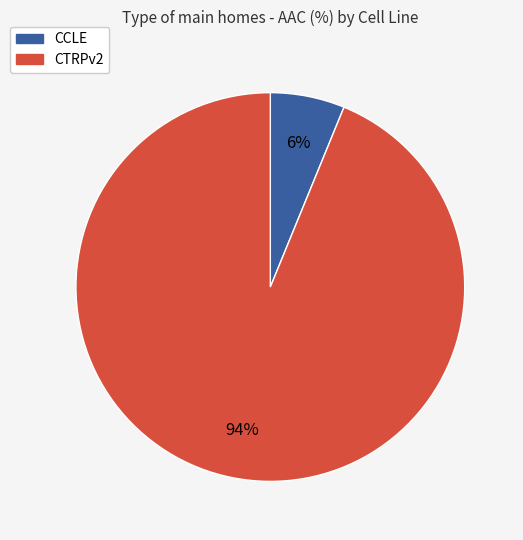

Combined, do CTRPv2 and CCLE account for over 50%?

Yes